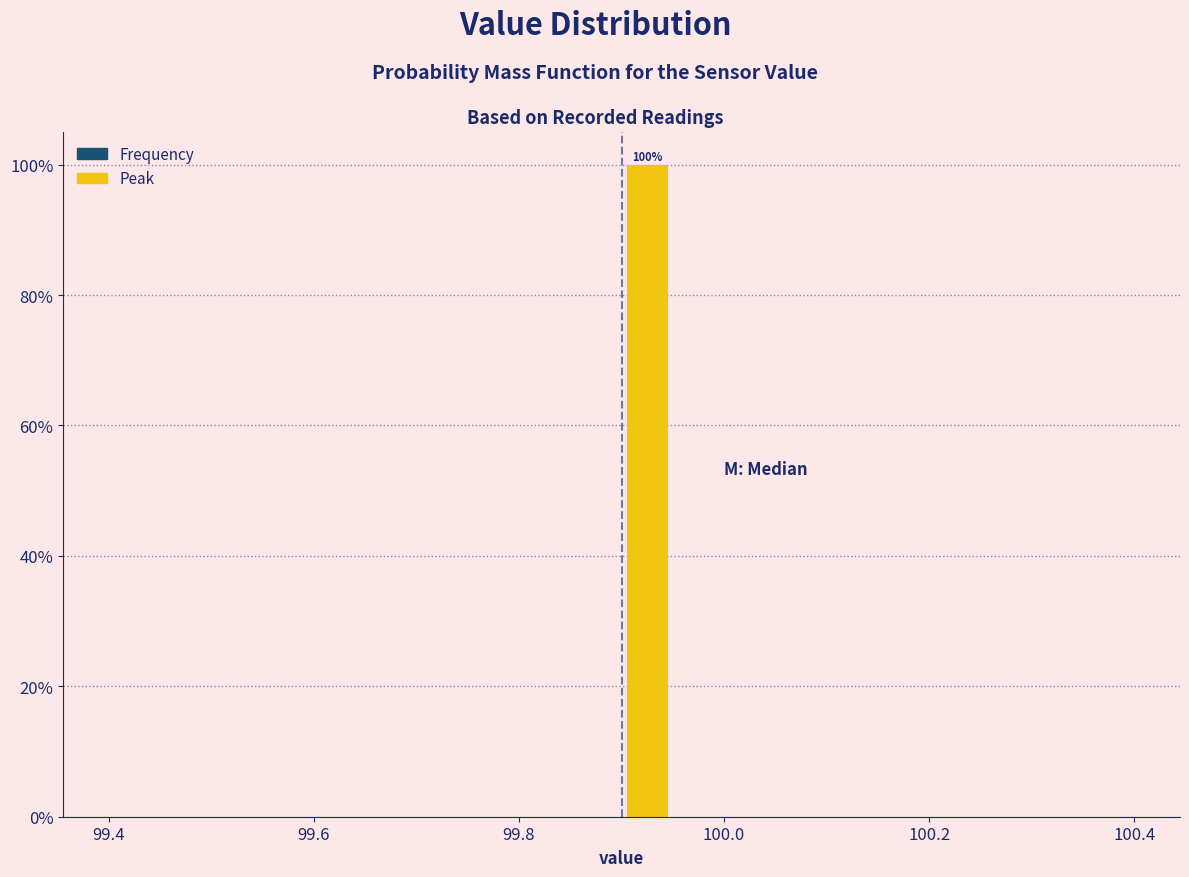

Read against the x-axis, roughly where is the centre of the tallest bar?

99.92